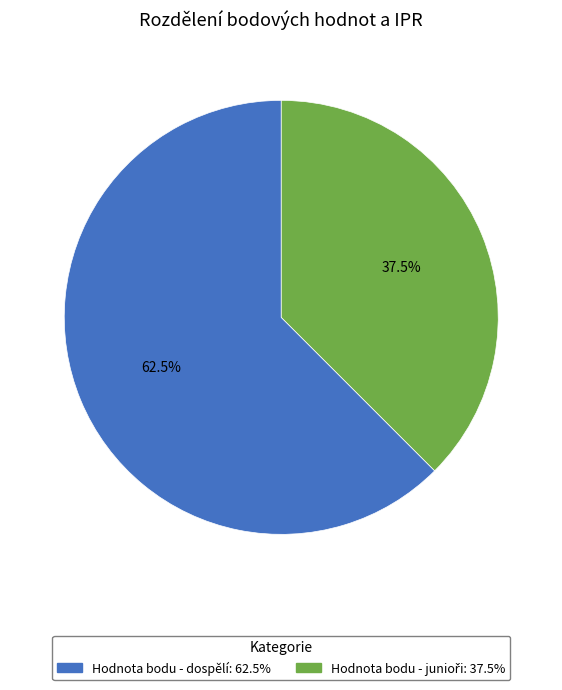

Is there any slice that represents more than half of the pie?

Yes